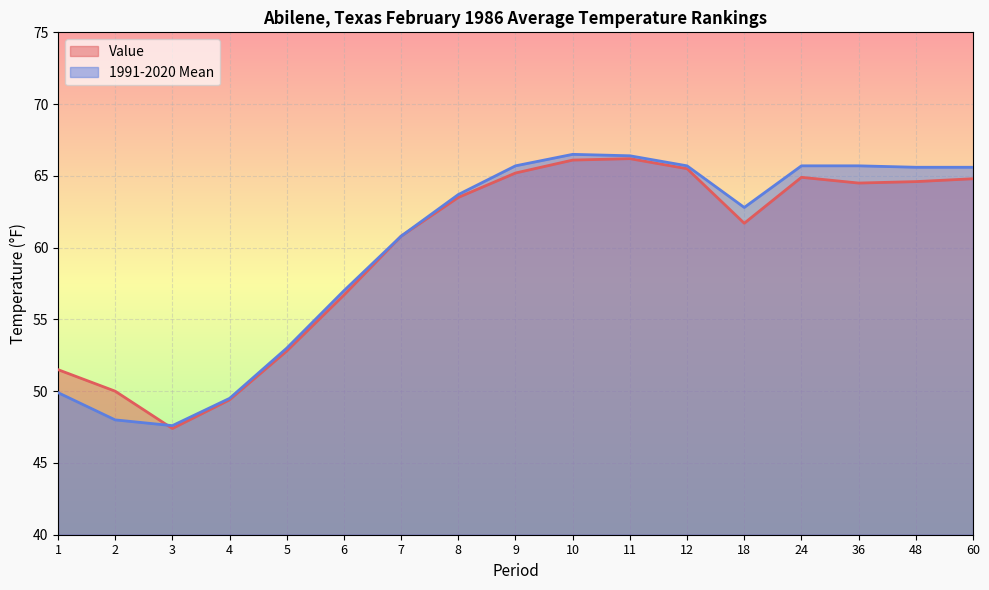

What is the highest value of the 1991-2020 Mean series?

66.5